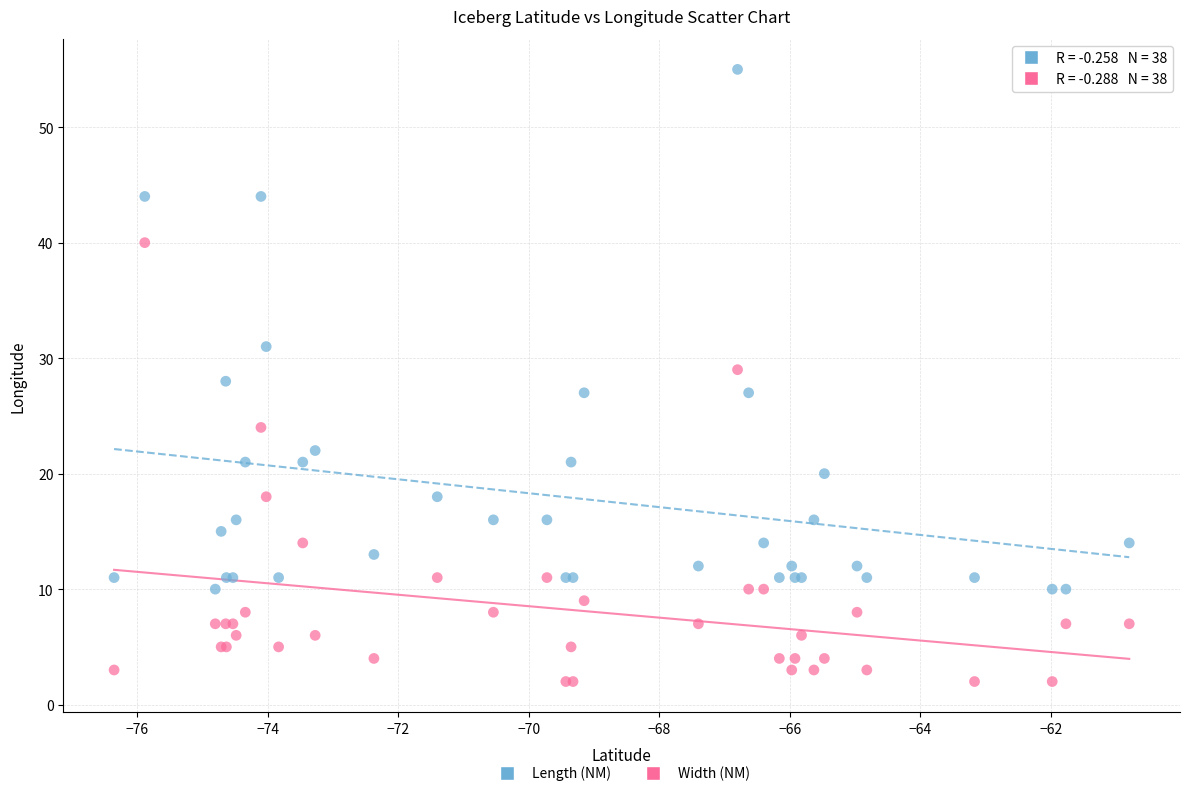

Which series contains the lowest Y value?

Width (NM)